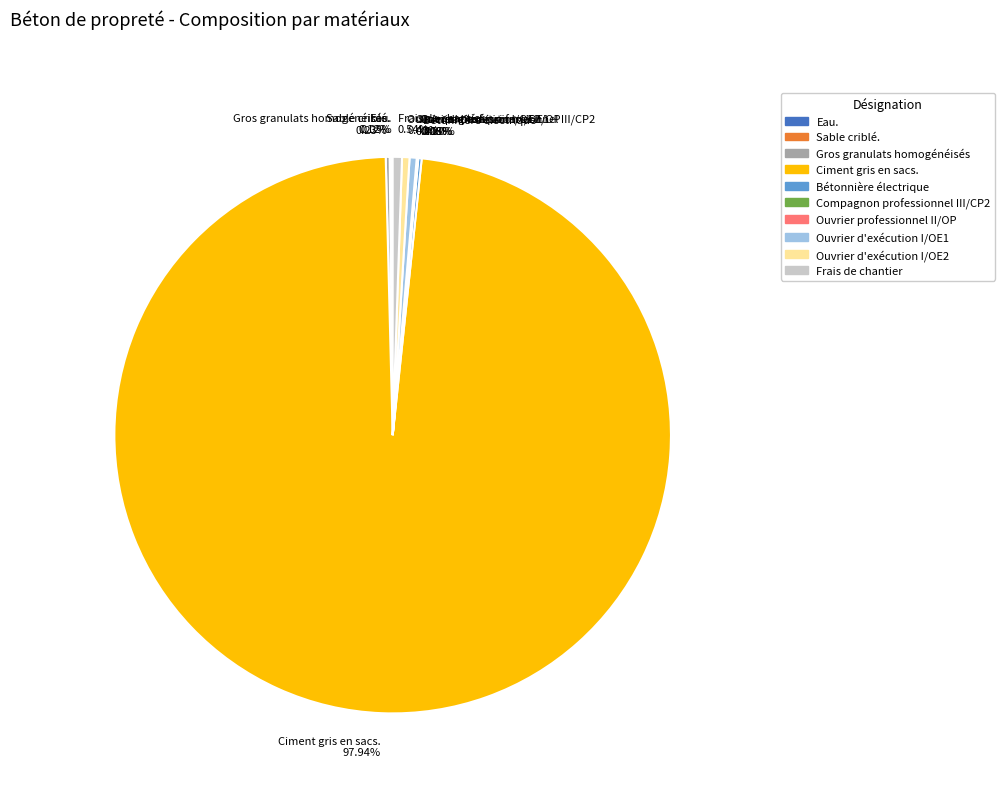

What portion of the pie excludes Ouvrier d'exécution I/OE2?

99.6%